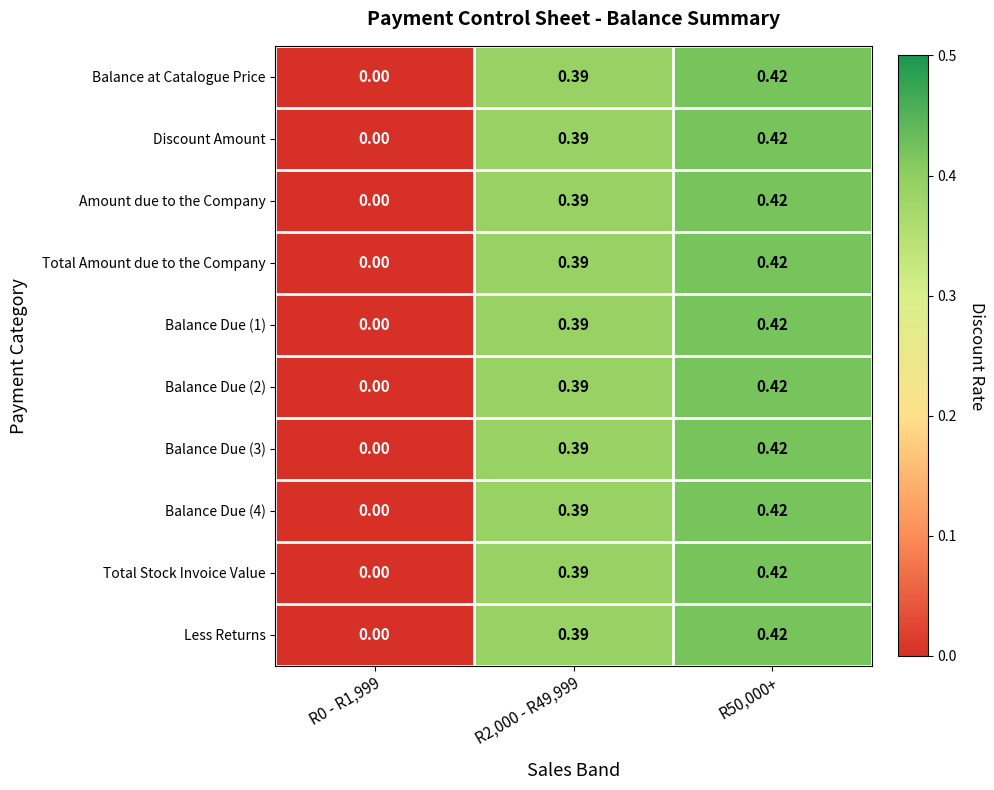

How many categories are shown in the chart?

3